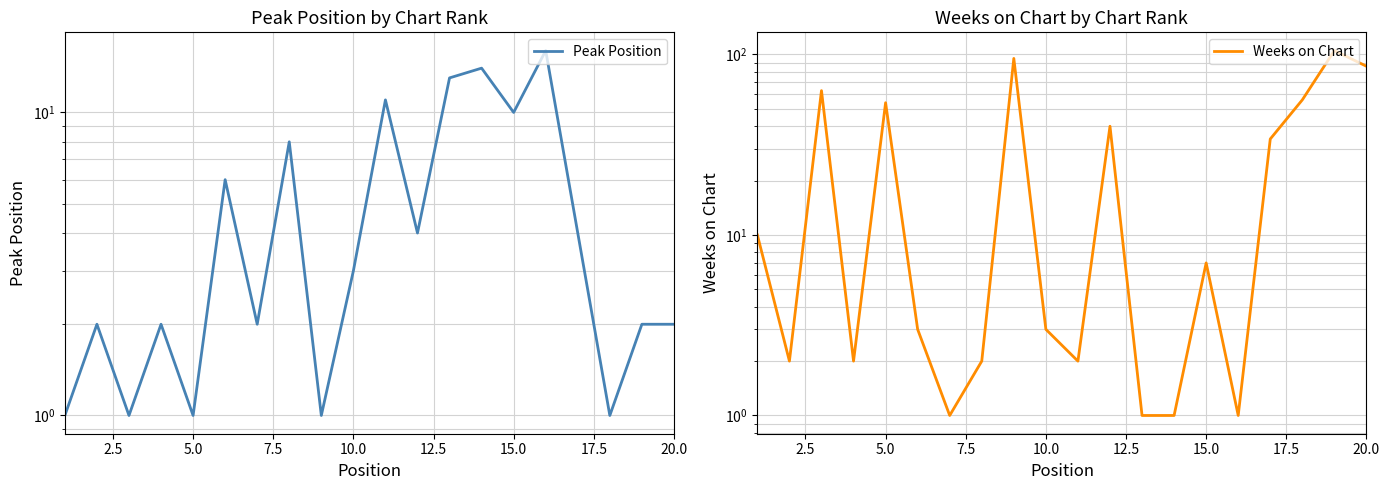

The value of Peak Position at 5.0 is 0. True or false?

False